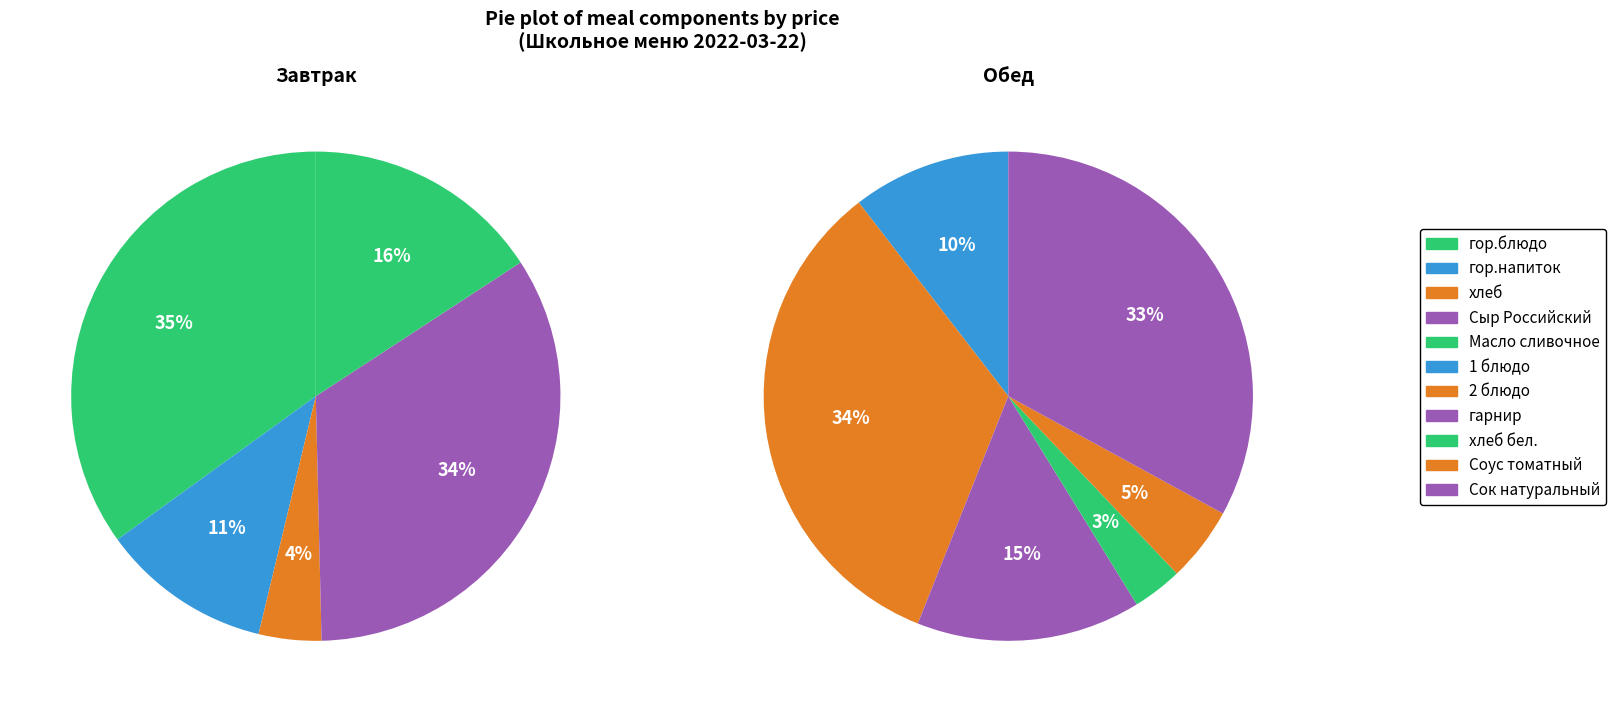

Does Масло сливочное account for over 50% of the chart?

No